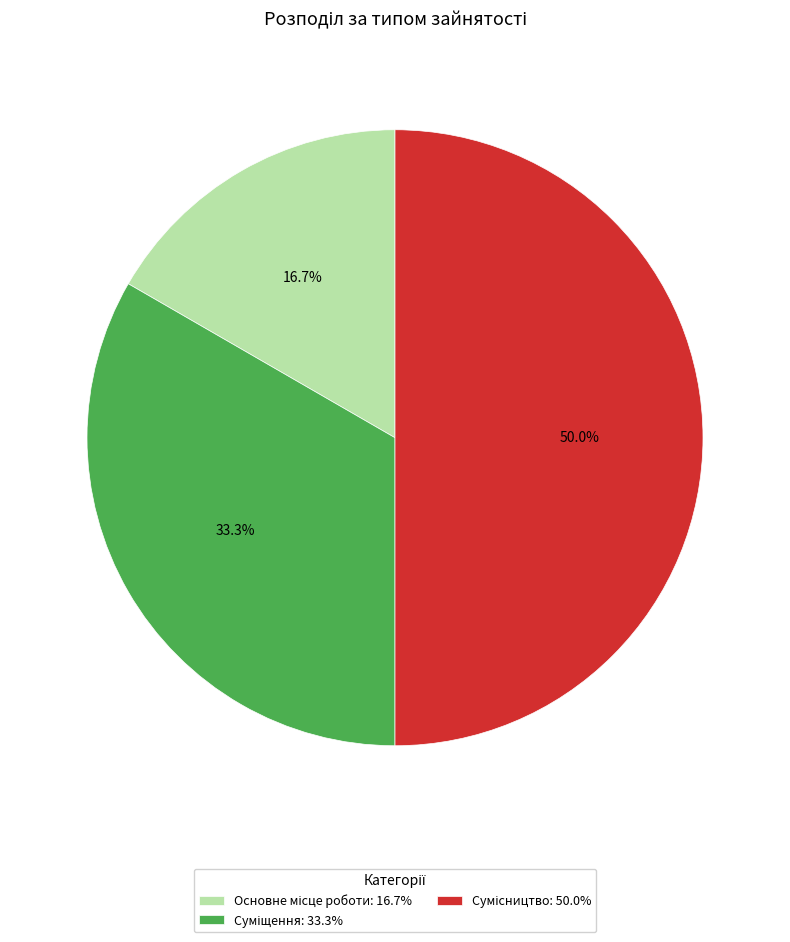

To the nearest percent, what percentage of the pie is Сумісництво?

50%